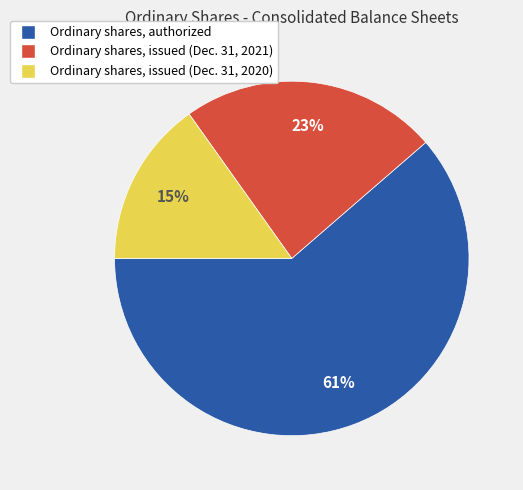

Do Ordinary shares, issued (Dec. 31, 2020) and Ordinary shares, issued (Dec. 31, 2021) together represent more than half of the pie?

No